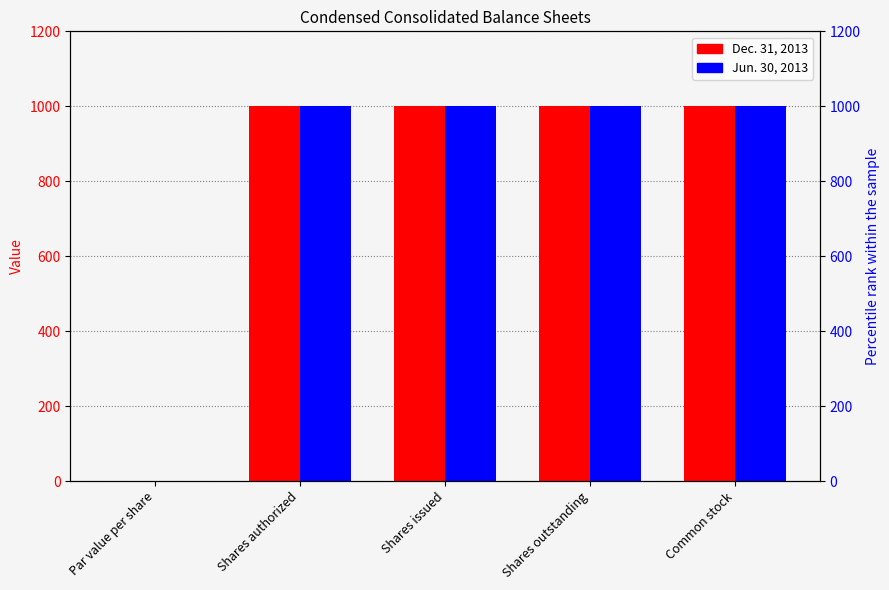

Reading left to right, transcribe all the data shown in this chart.

Dec. 31, 2013: Par value per share=0.0	Shares authorized=1000.0	Shares issued=1000.0	Shares outstanding=1000.0	Common stock=1000.0
Jun. 30, 2013: Par value per share=0.0	Shares authorized=1000.0	Shares issued=1000.0	Shares outstanding=1000.0	Common stock=1000.0